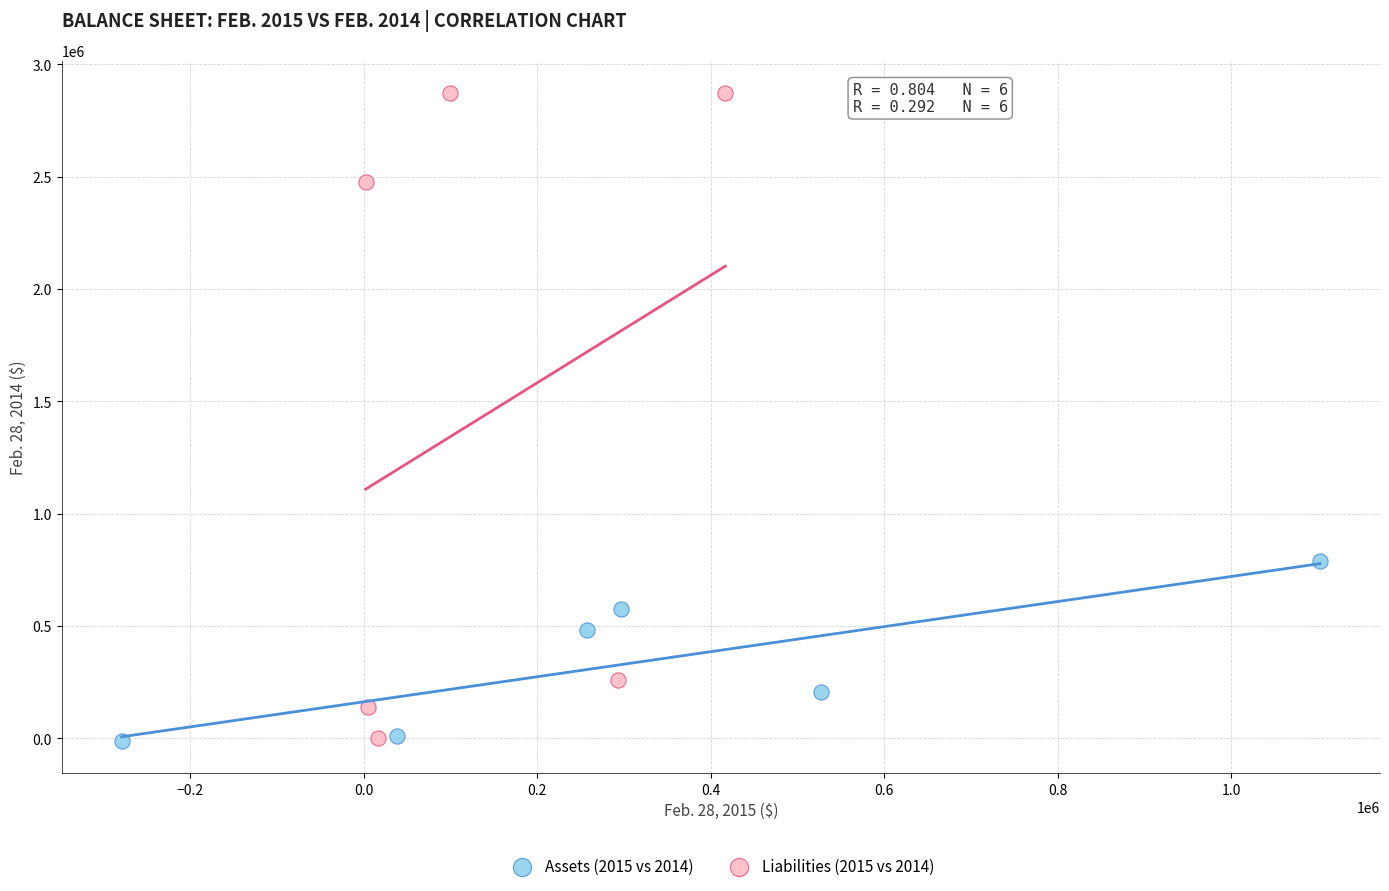

Which series reaches the maximum Y coordinate?

Liabilities (2015 vs 2014)